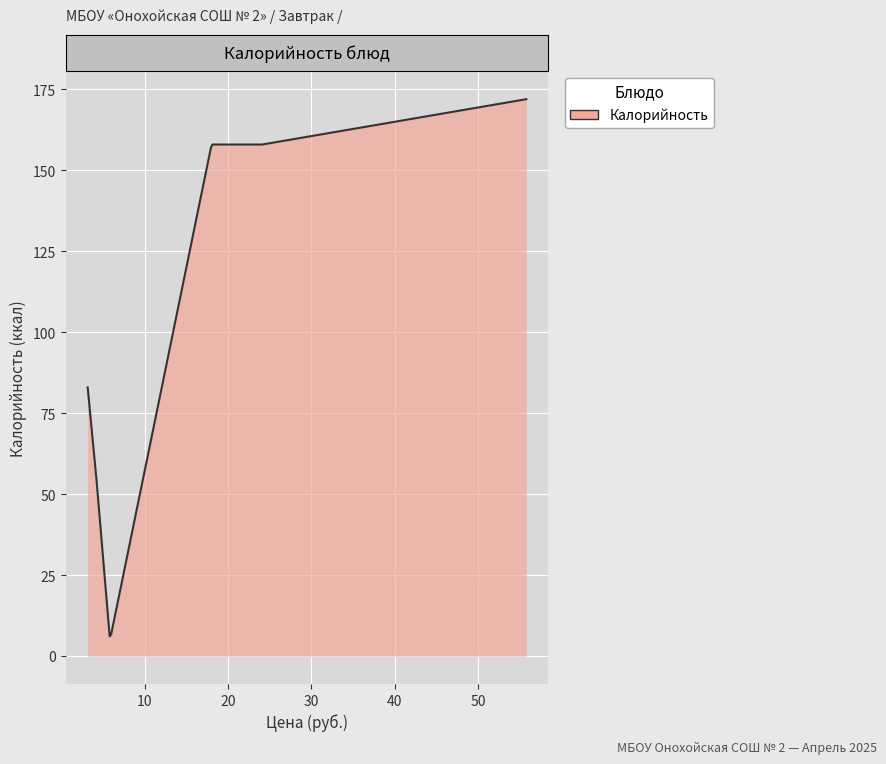

What is the greatest value displayed?

172.0